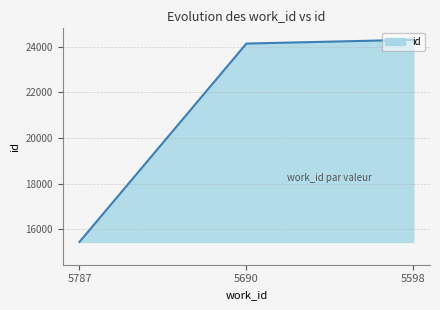

What is the change in value from 5787 to 5598?

+8865